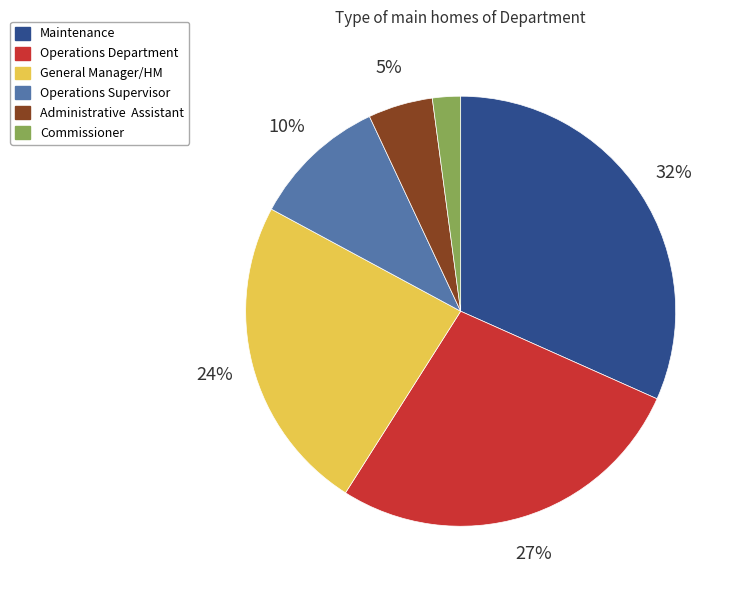

True or false: Maintenance accounts for 39% of the total.

False